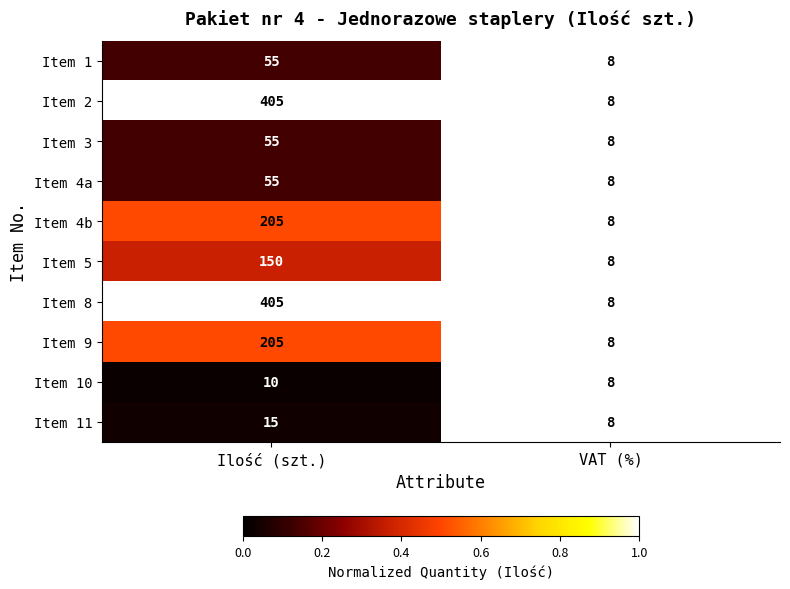

What is the lowest value of the Item 11 series?

8